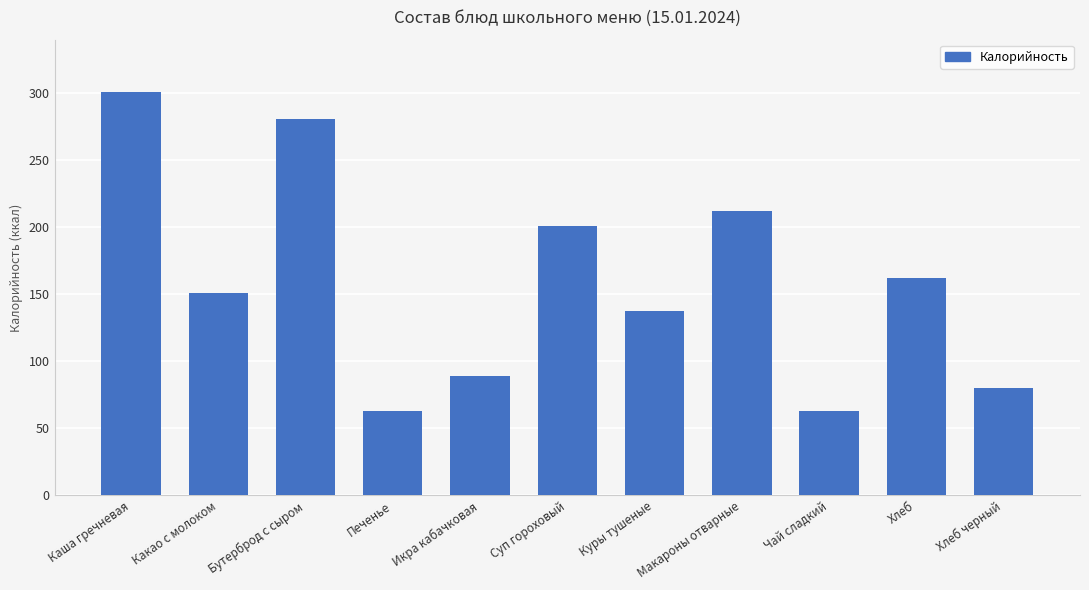

Reading left to right, list all the values displayed in this chart.

300.6	150.7	281.0	62.8	89.0	200.8	137.3	212.0	62.8	162.0	80.0